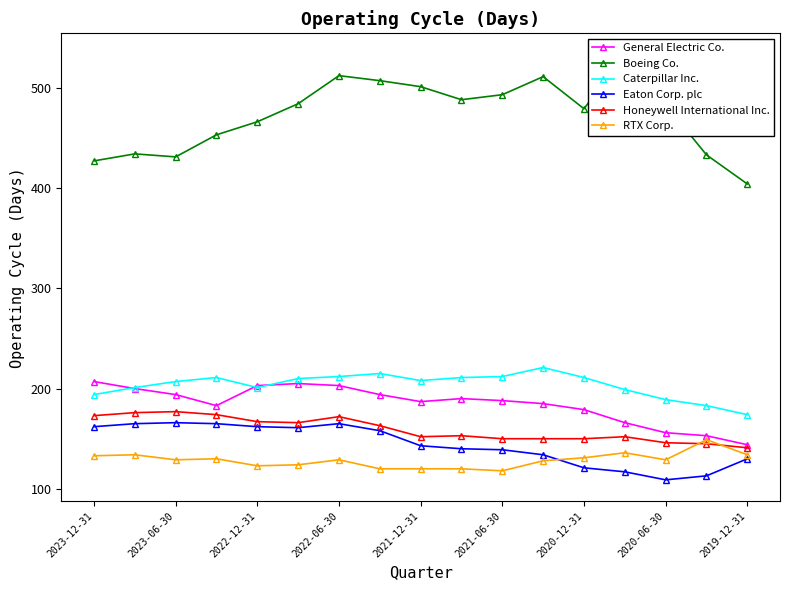

What is the average value of the General Electric Co. series?

185